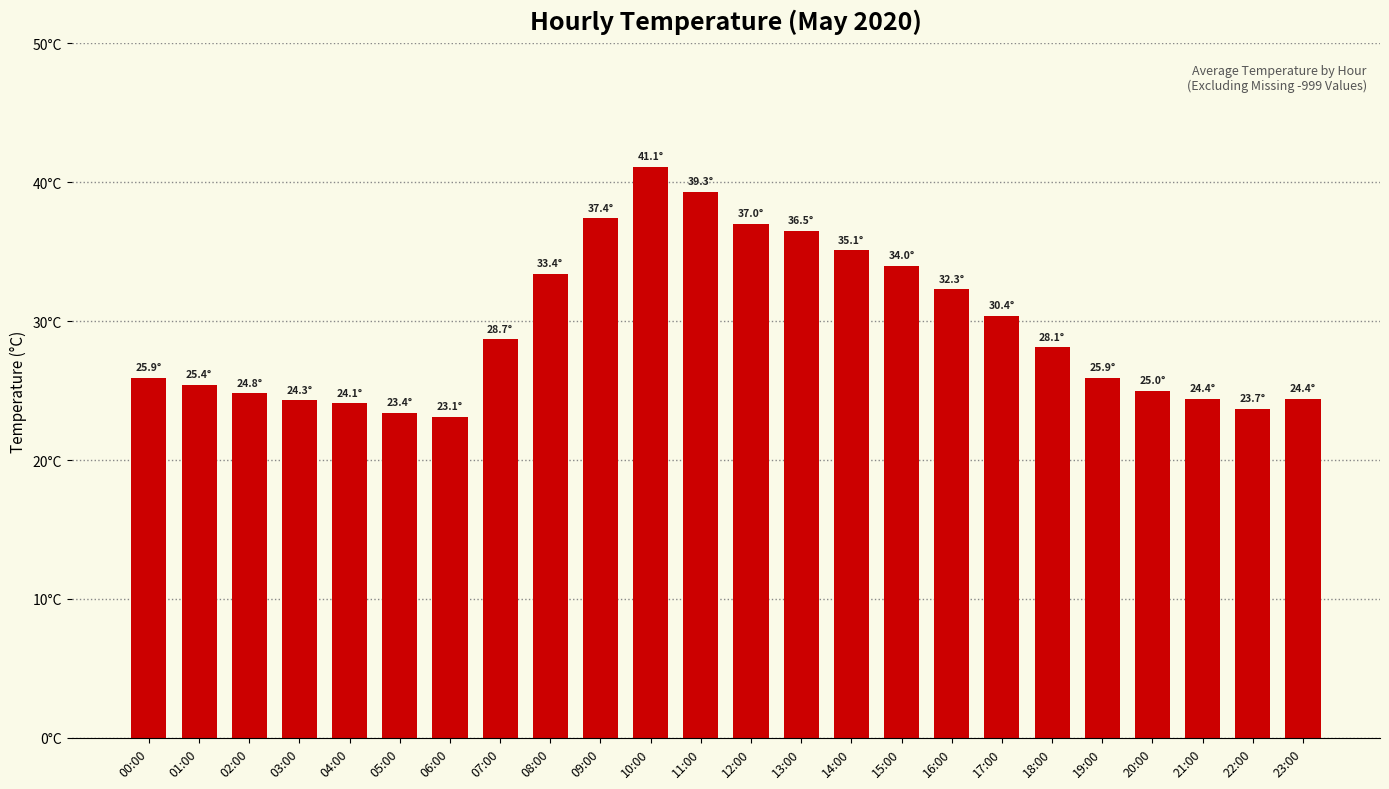

At which category does the chart reach its peak across all series?

10:00